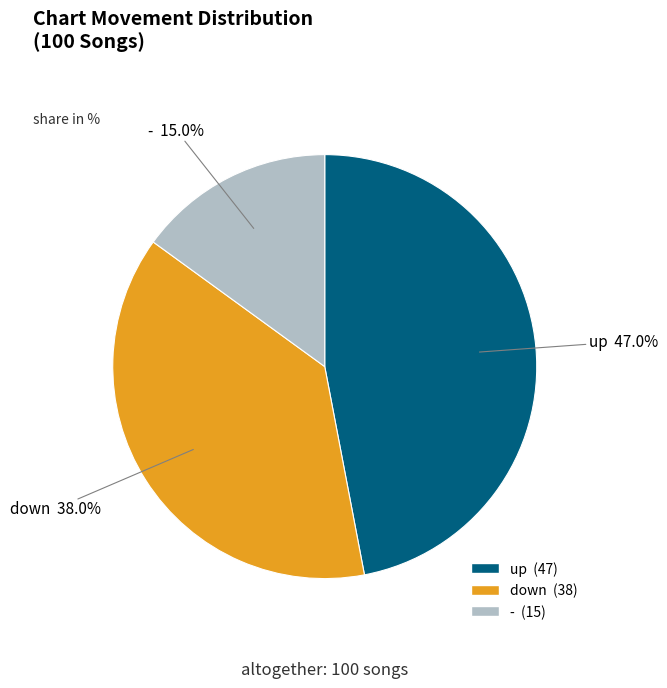

To the nearest percent, what is the average slice percentage?

33%